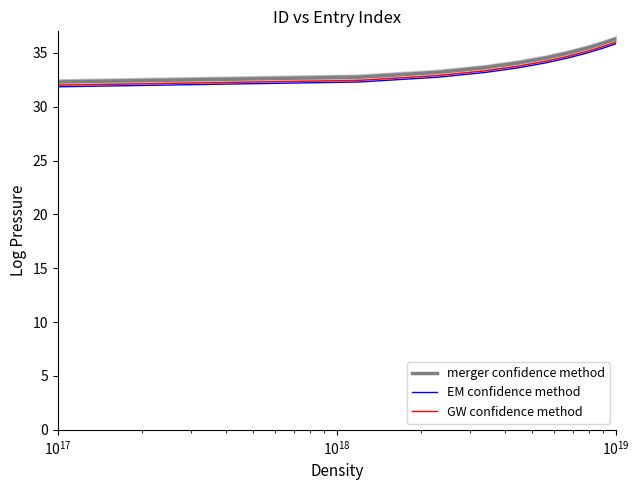

What are all the series names shown in the legend?

merger confidence method, EM confidence method, GW confidence method